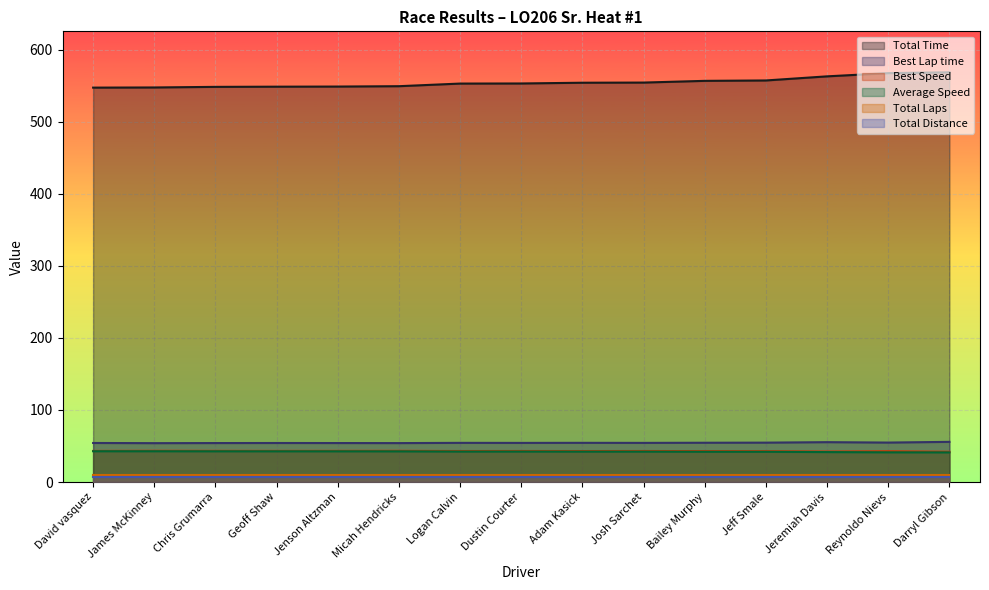

Is the value of Best Lap time at Adam Kasick greater than the value of Total Distance at David vasquez?

Yes